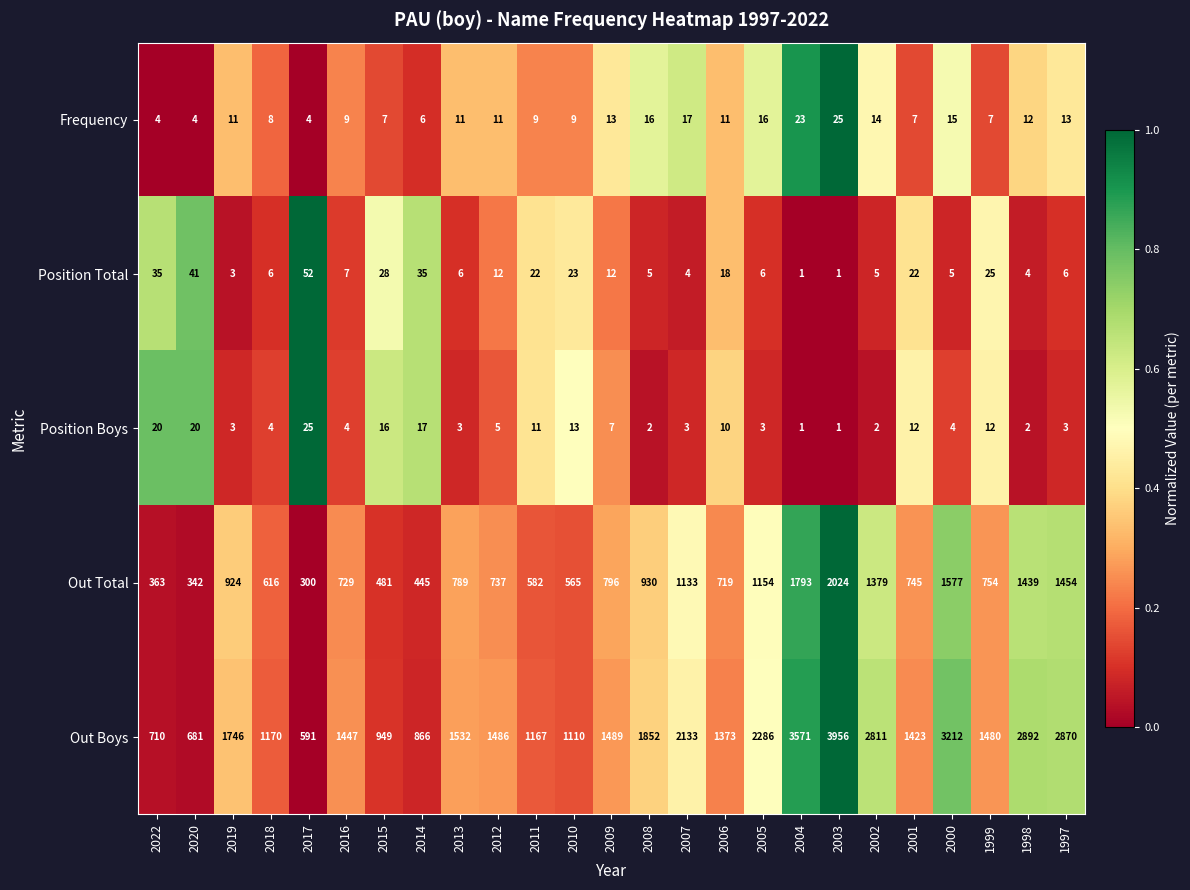

How many series are shown in this chart?

5